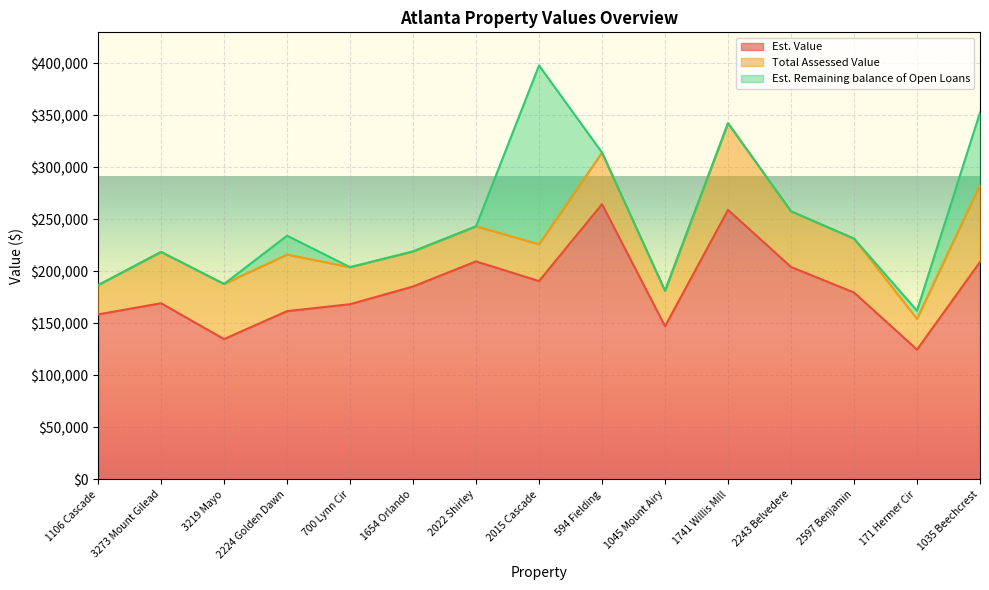

What is the value of the Est. Value point at the 3rd from the left?

134930